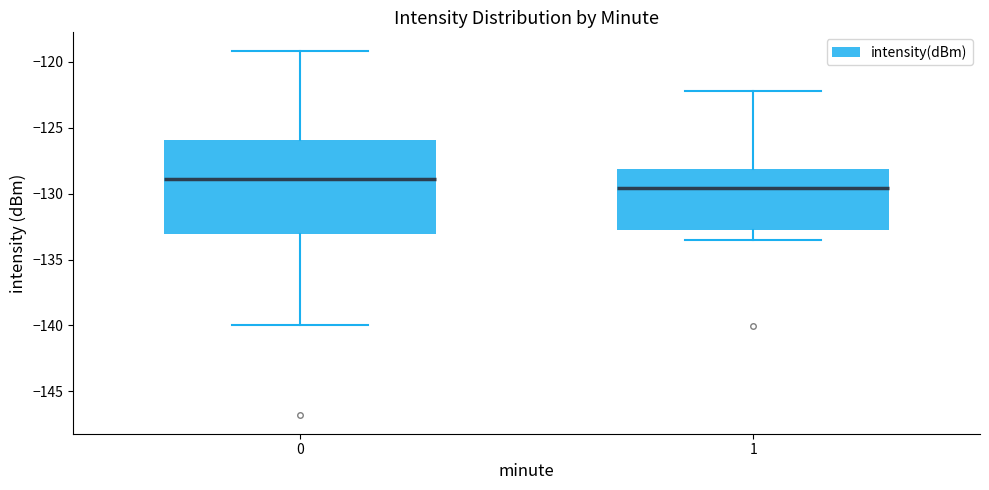

Which box is the tallest, from its lower edge to its upper edge?

0